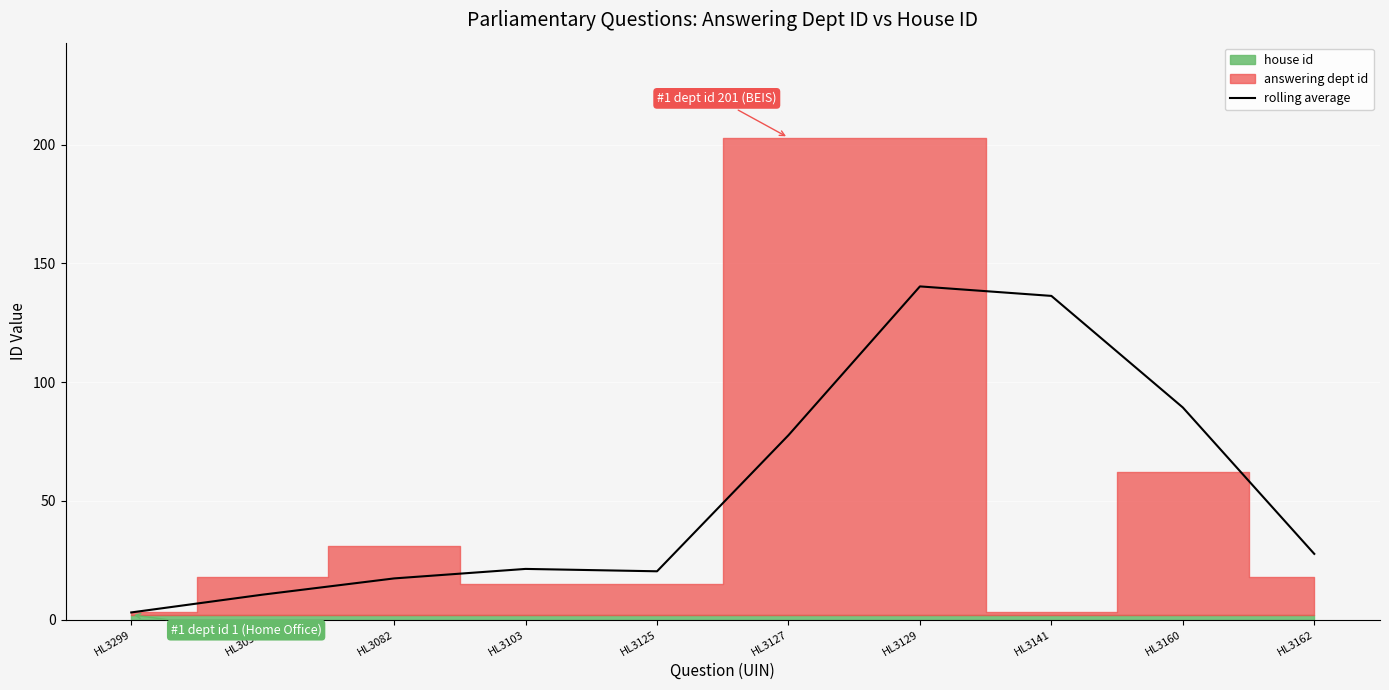

What position from the left is HL3141?

8